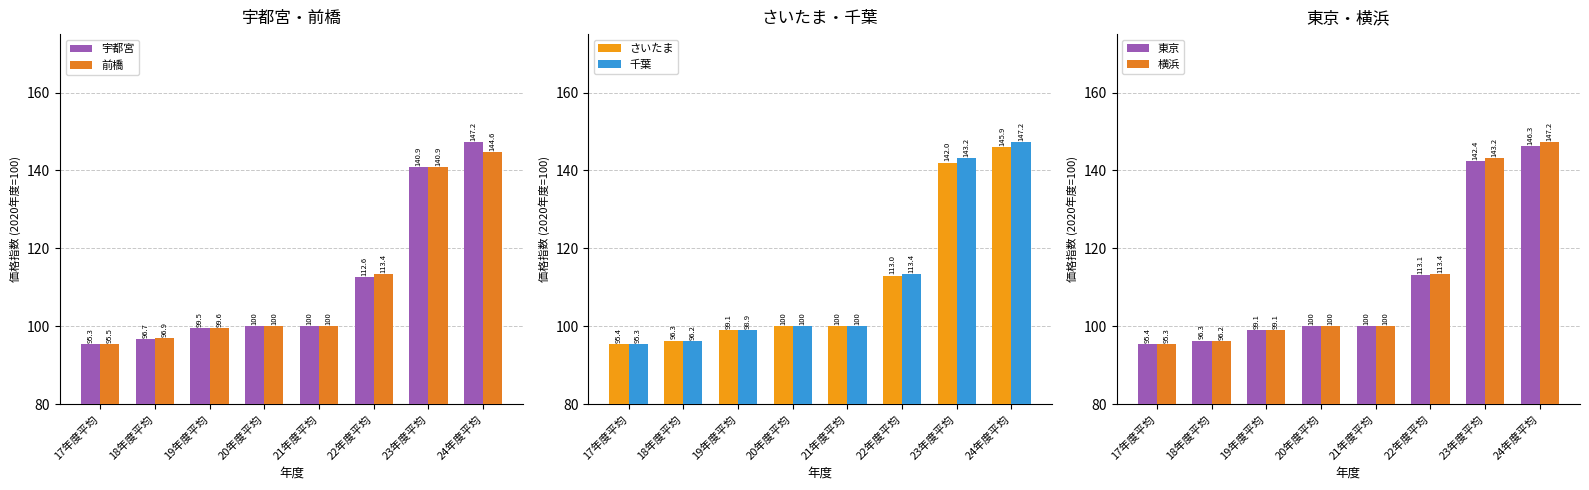

What is the label of the 5th bar from the left?

21年度平均